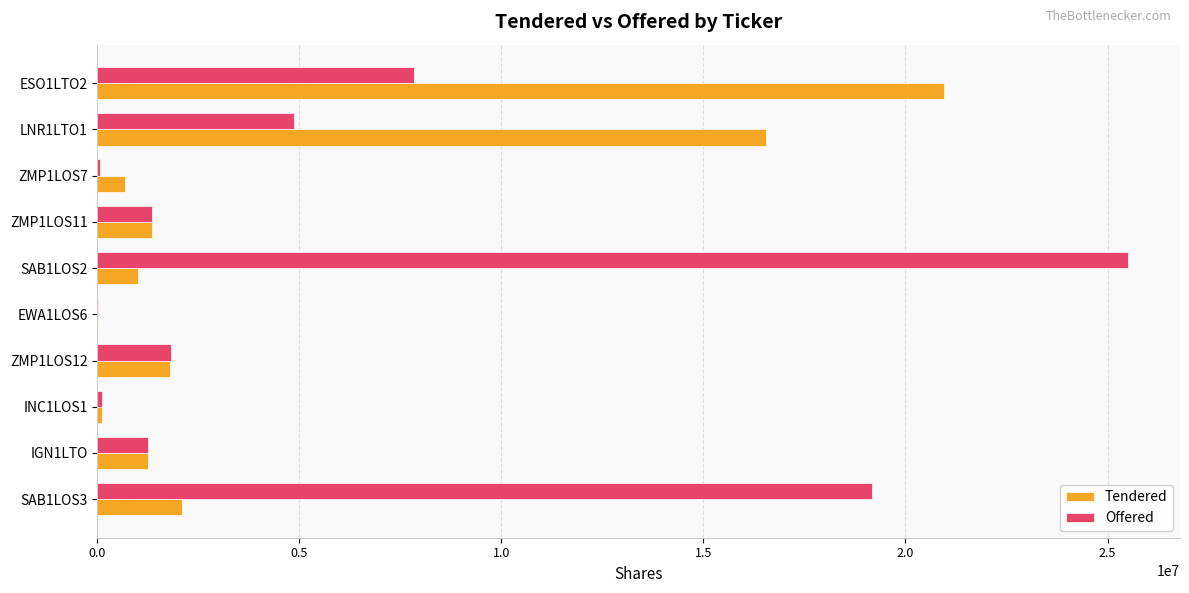

At which category is the sum across all series the highest?

ESO1LTO2